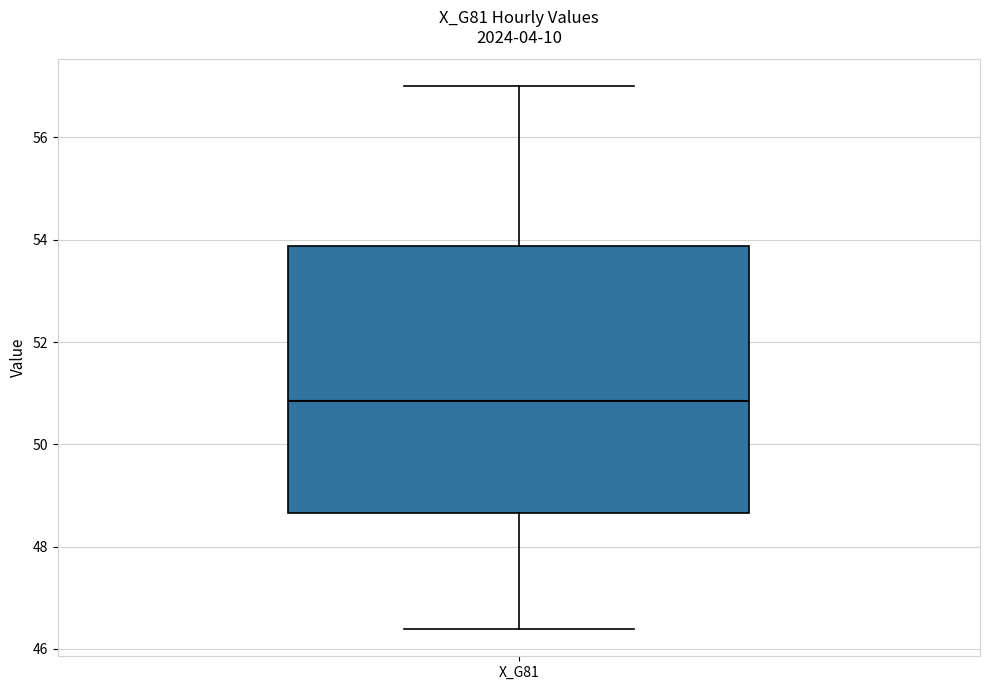

Transcribe this box plot: give where the median line is, the range the box spans, and where the two whiskers end, as read against the y-axis. The values are not printed on the chart, so give them approximately, as read against the axis.

median 50.8, box 48.6 to 53.8, whiskers 46.4 to 57.0